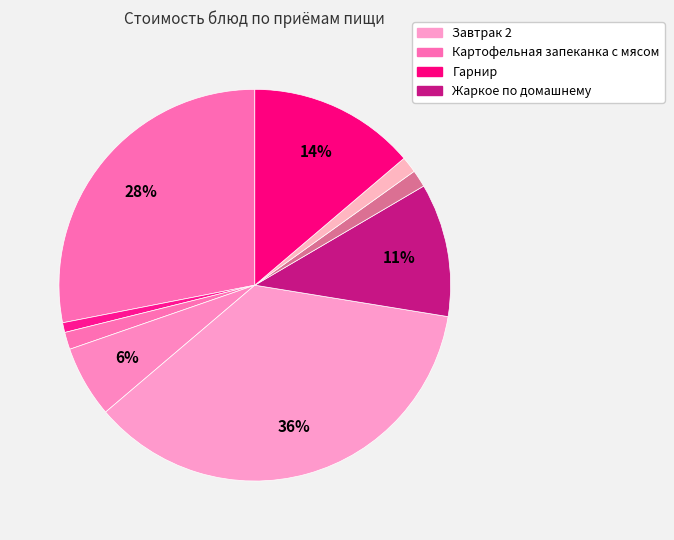

How many slices are in this pie chart?

9